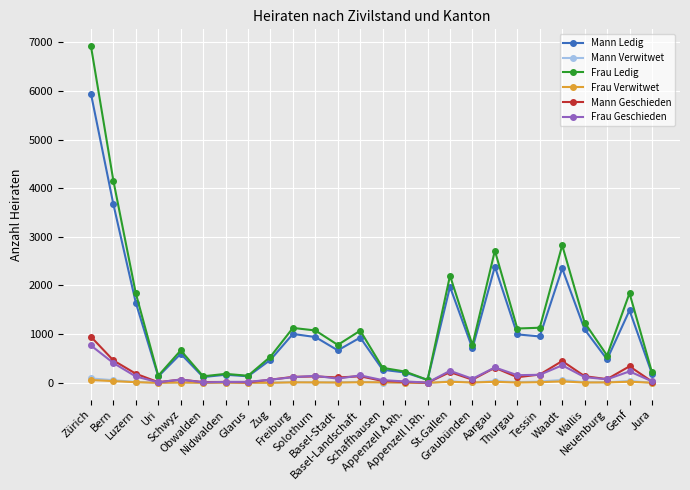

Which series has the largest range (max minus min)?

Frau Ledig